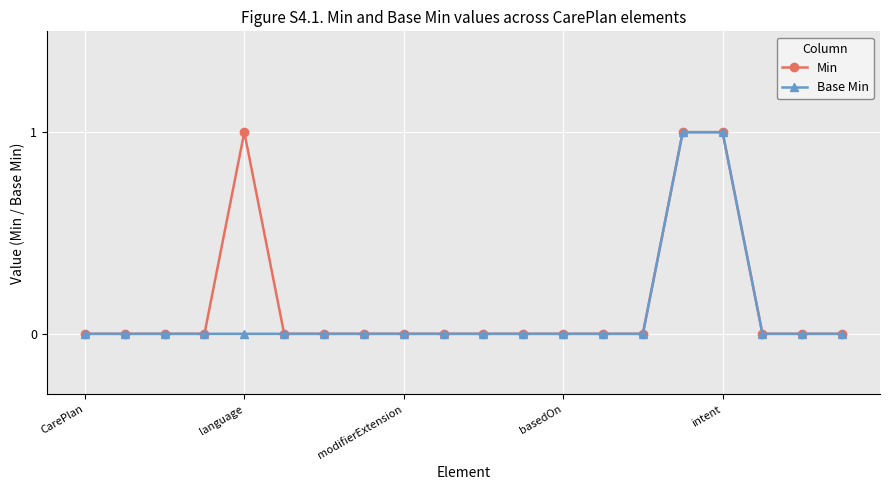

What is the highest value of the Base Min series?

1